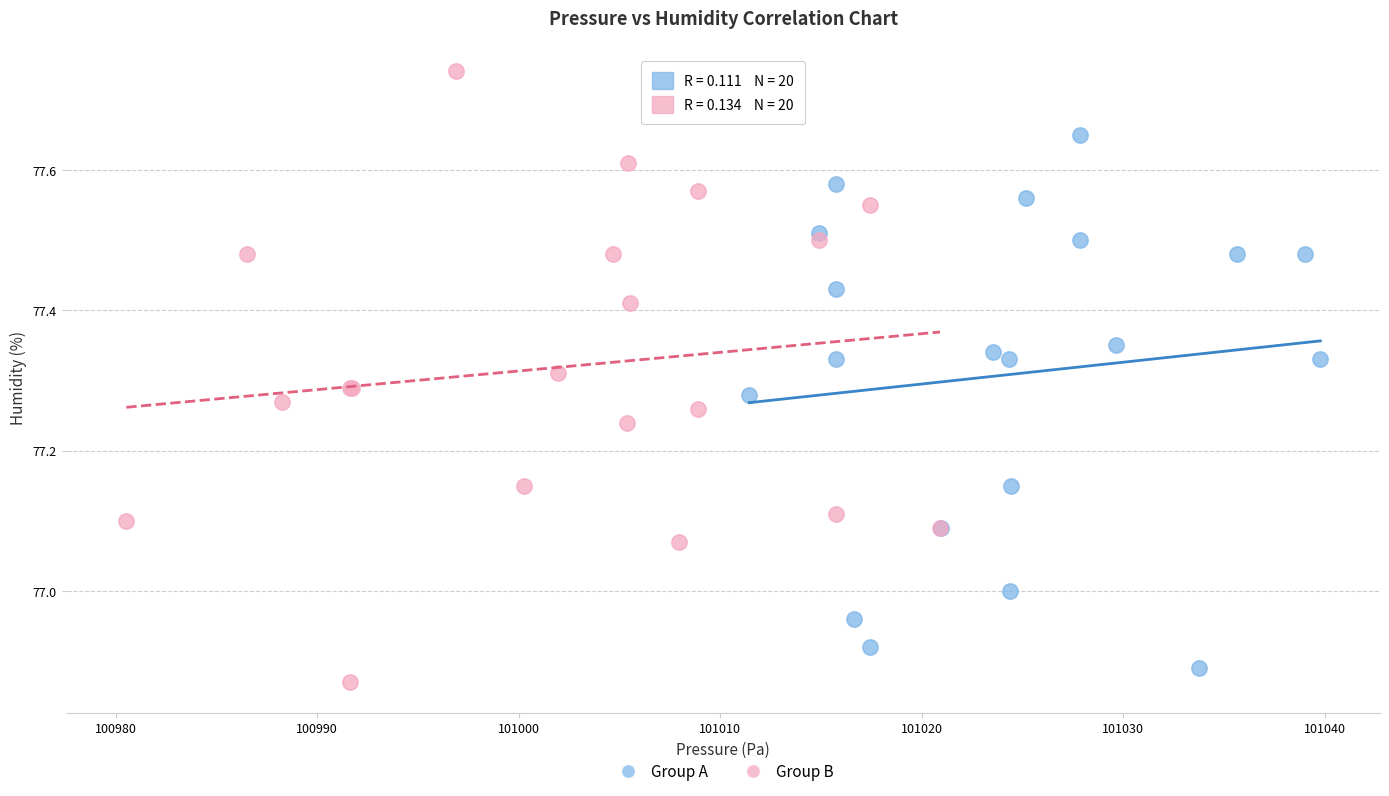

Which series has the largest Y range (max minus min)?

Group B